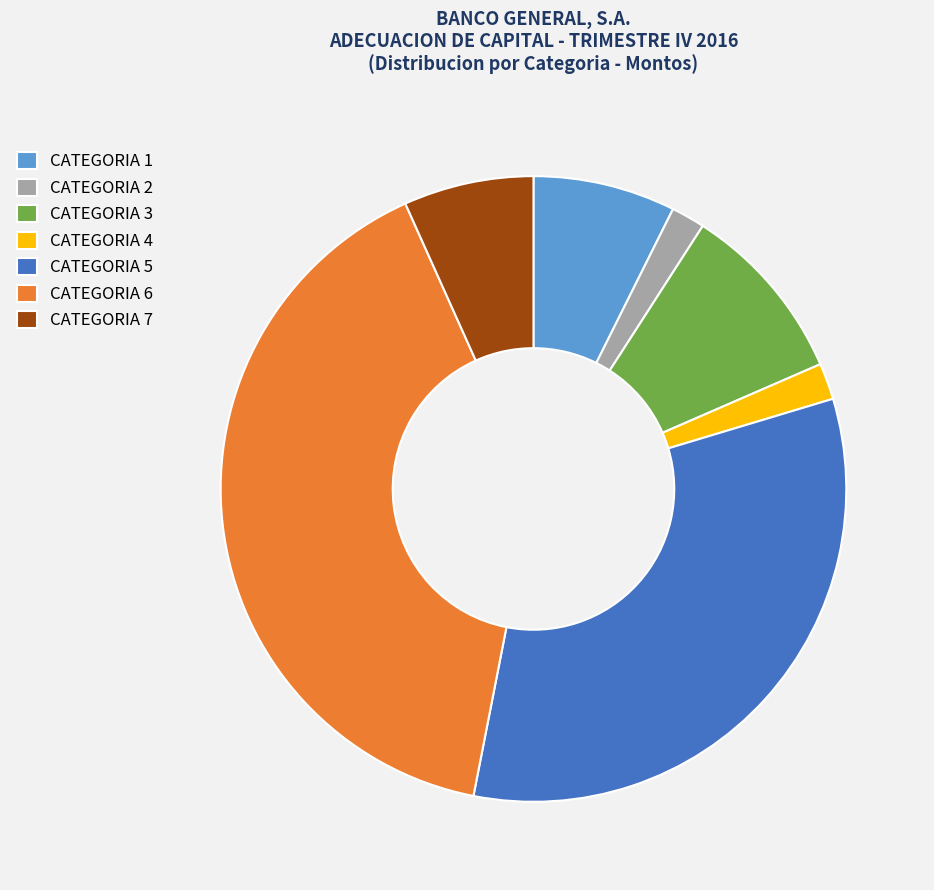

Approximately how many times larger is the value at CATEGORIA 4 compared to CATEGORIA 3?

0.2